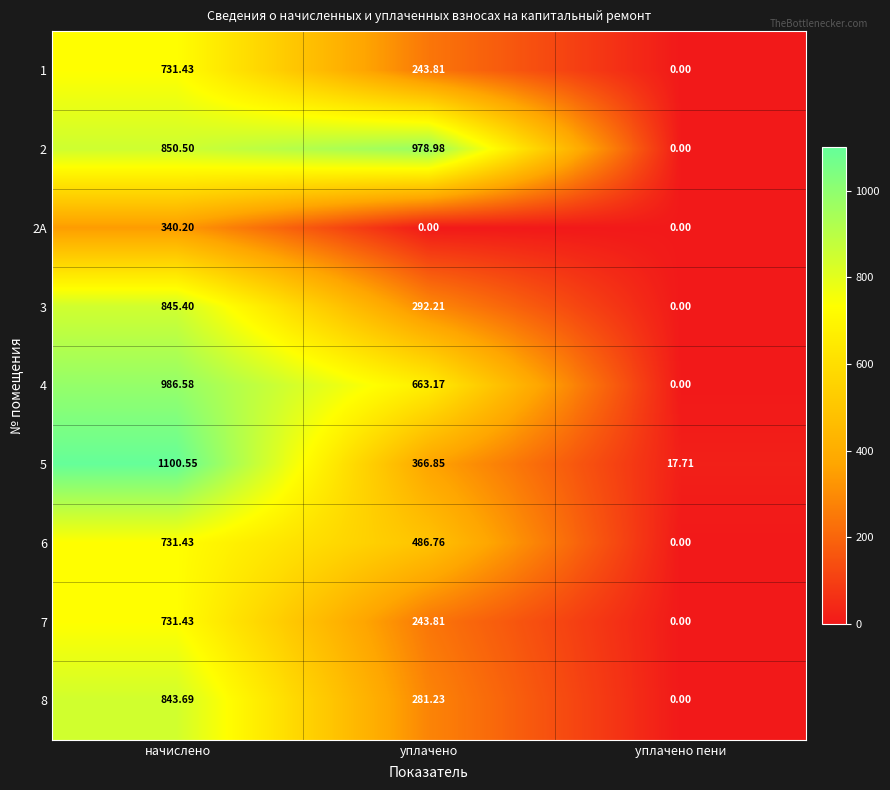

Between уплачено and уплачено пени, which series saw the biggest shift?

2